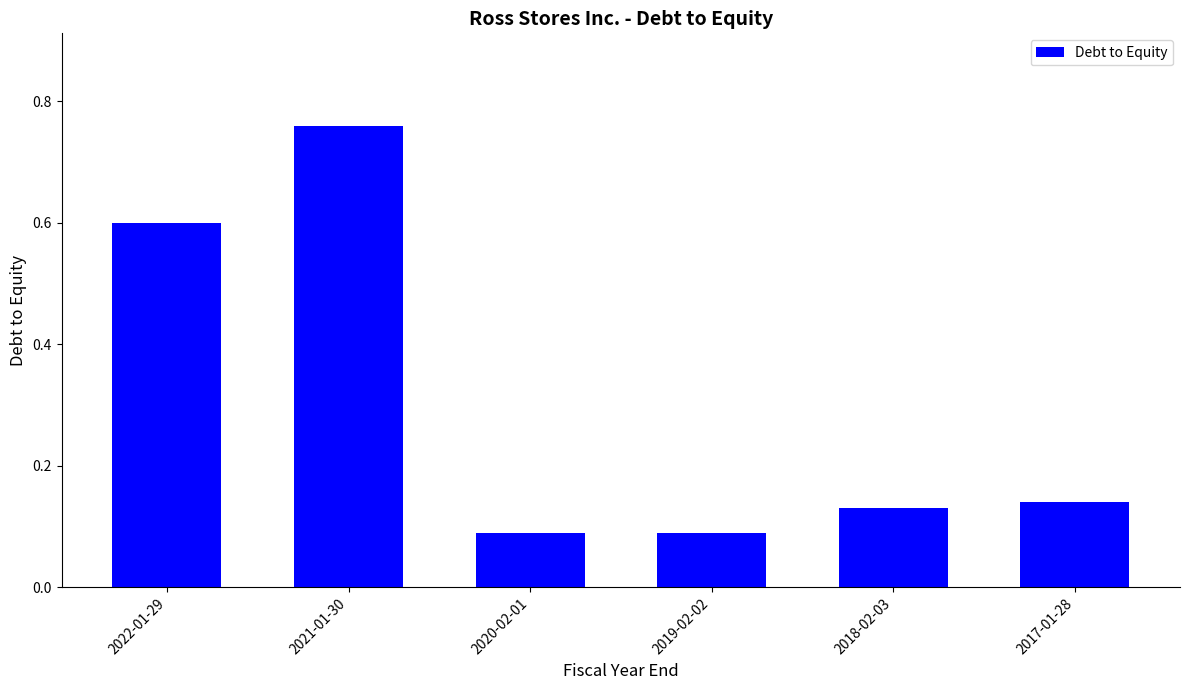

Which category has the highest value across all series?

2021-01-30